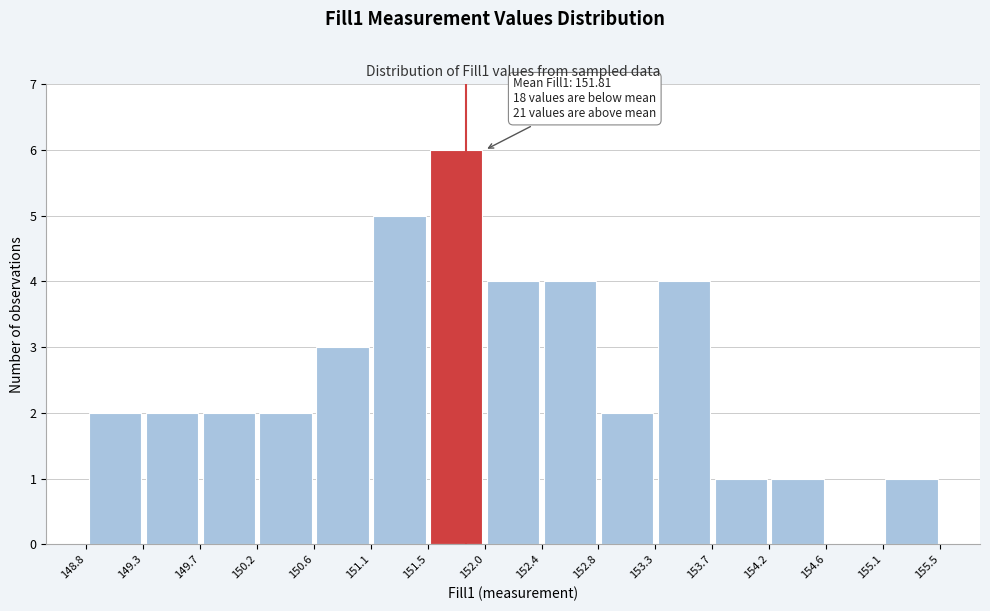

Over which range of the x-axis is the bar tallest?

151.5 to 152.0